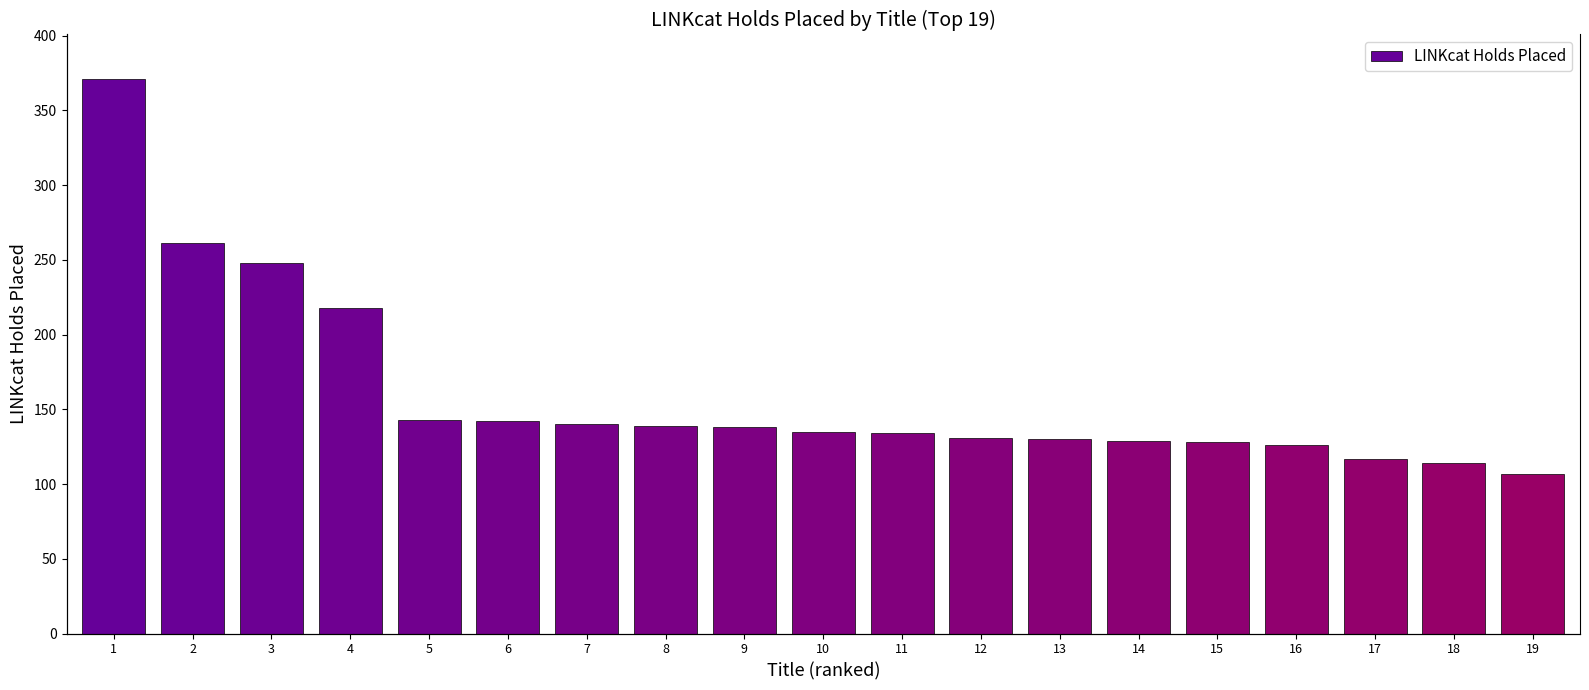

At which label does the data first exceed 135?

1